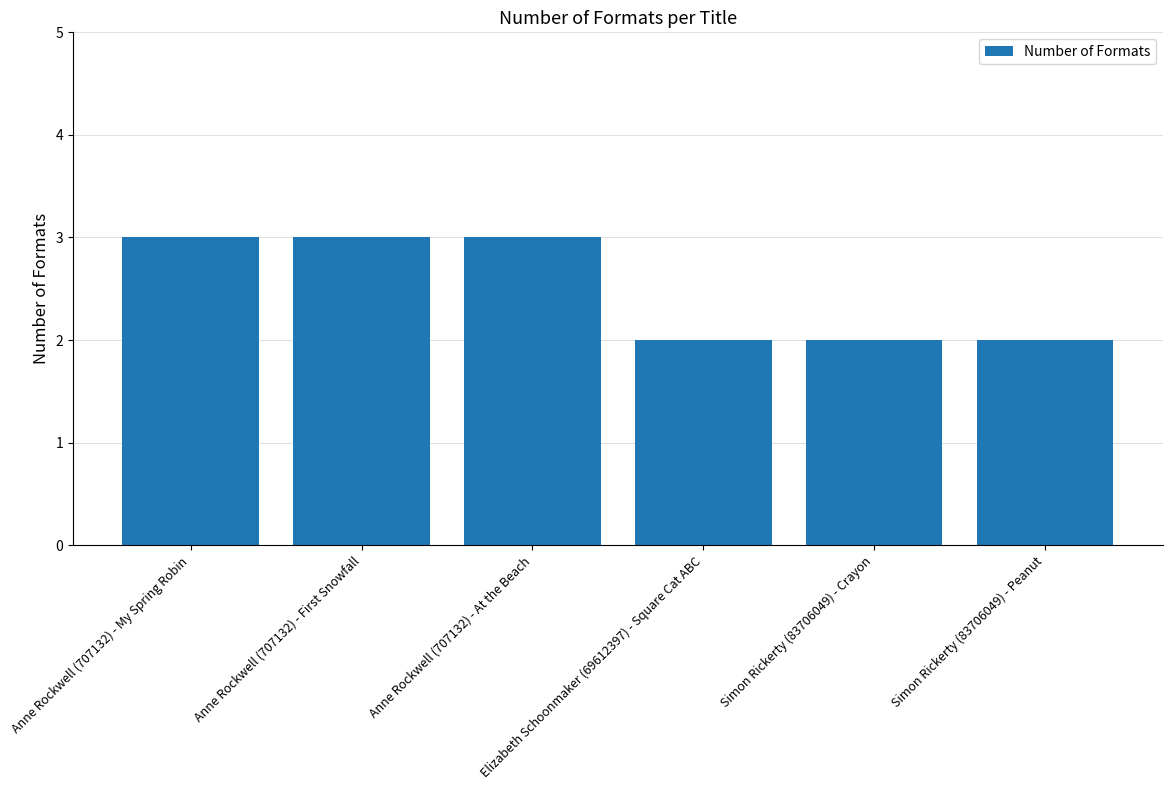

What position from the right is Elizabeth Schoonmaker (69612397) - Square Cat ABC?

3